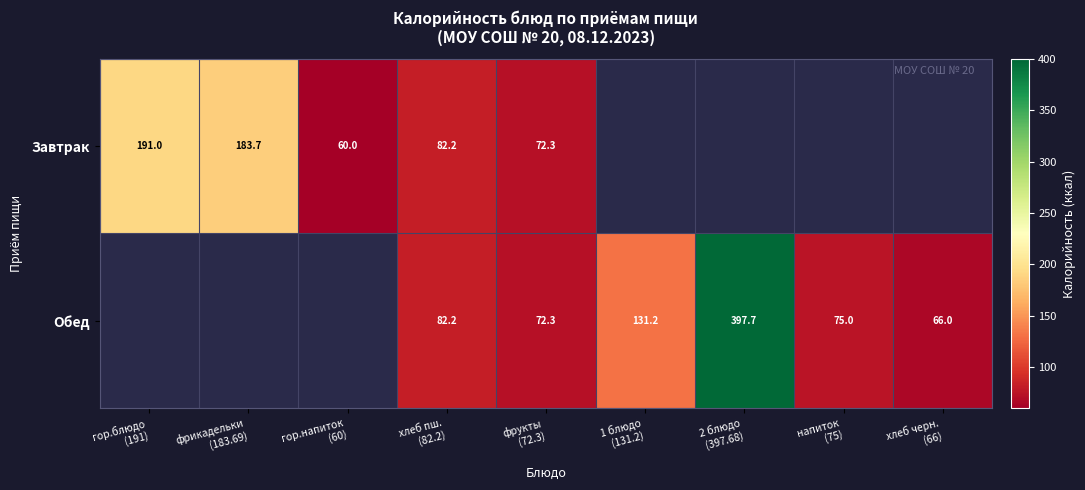

Count the number of data series in this chart.

2